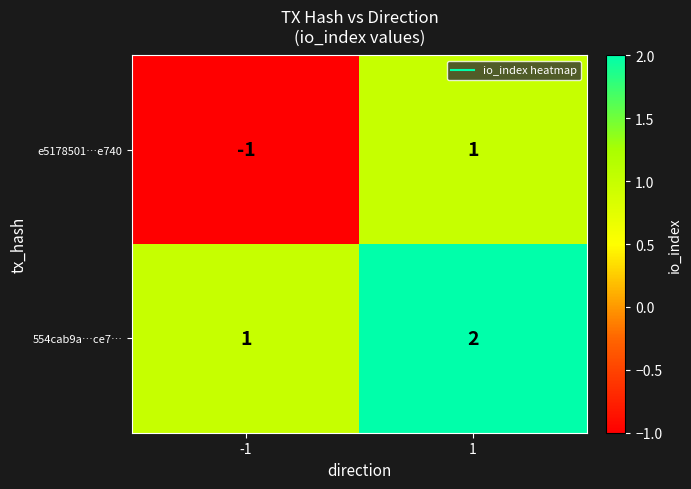

At which category does the chart reach its peak across all series?

1